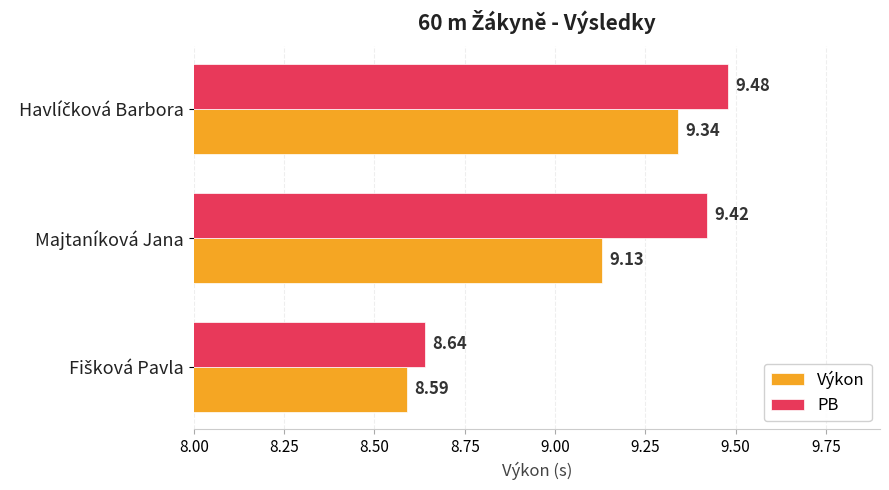

How many values in the PB series are below 9?

1